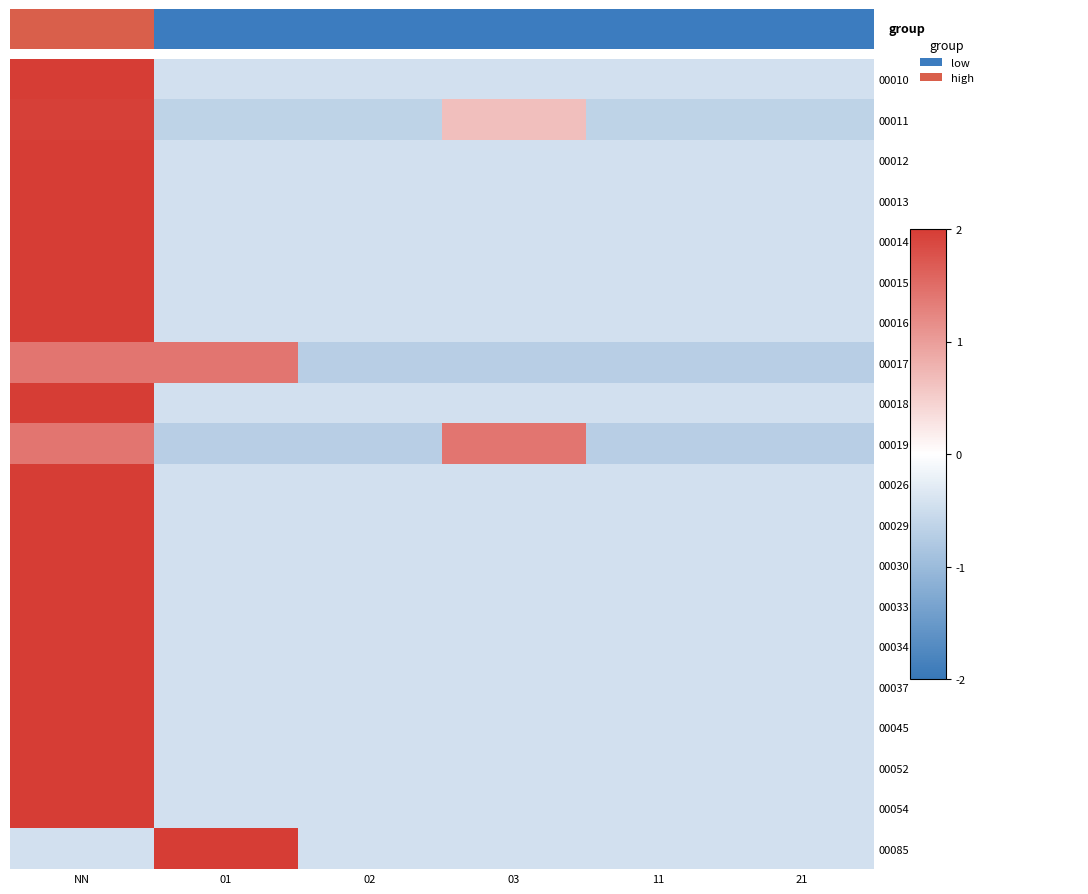

How many values in row_6 are above zero?

1